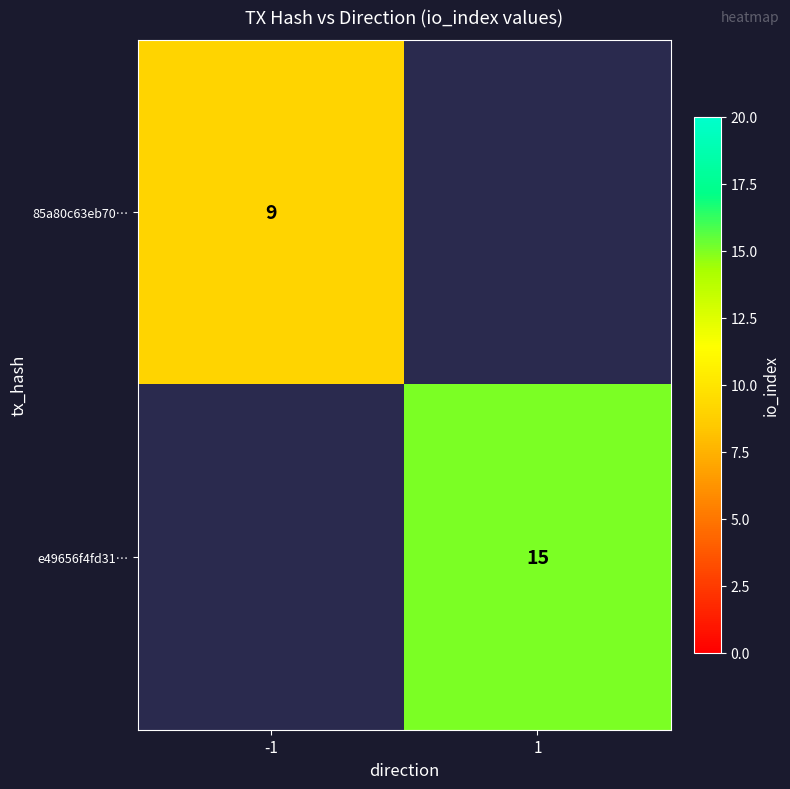

The 85a80c63eb70… series shows 9 at -1. True or false?

True